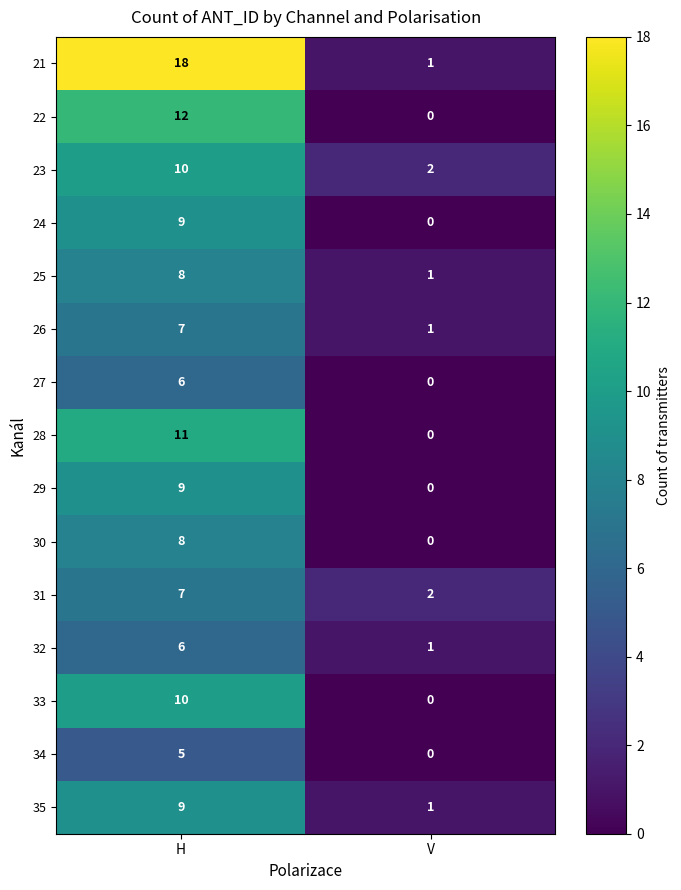

What is the total value across all series at V?

9